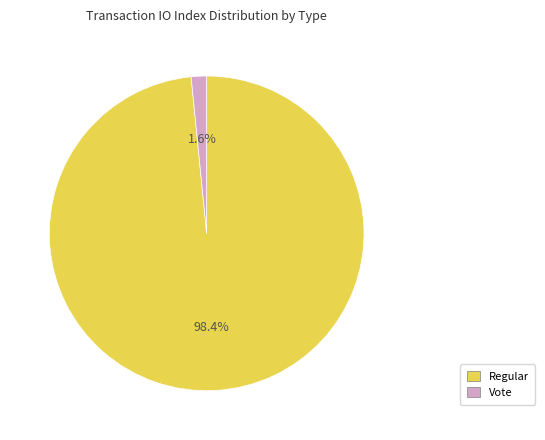

Do Regular and Vote together represent more than half of the pie?

Yes